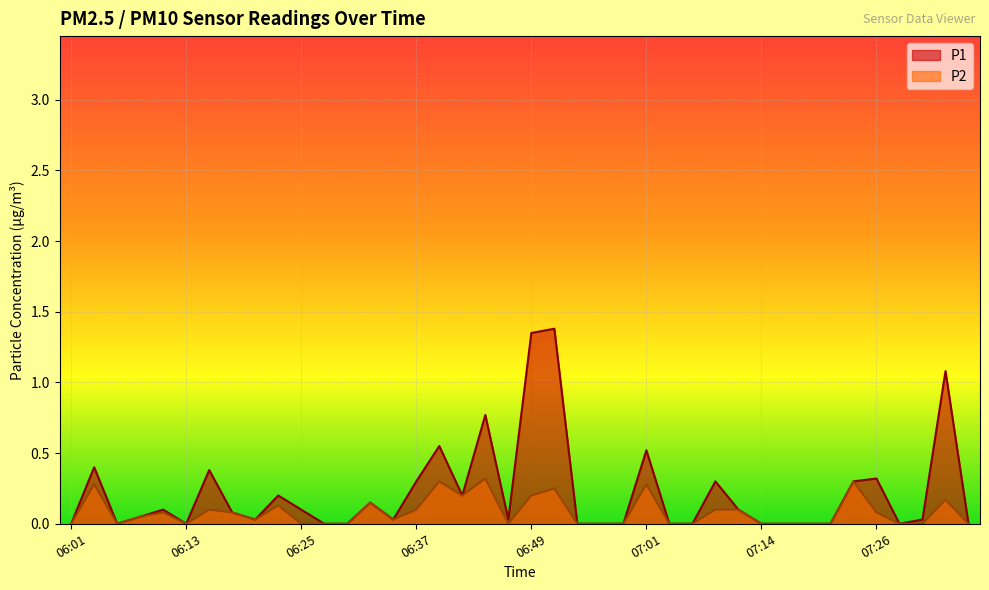

At which category does P2 reach its first local peak?

06:03